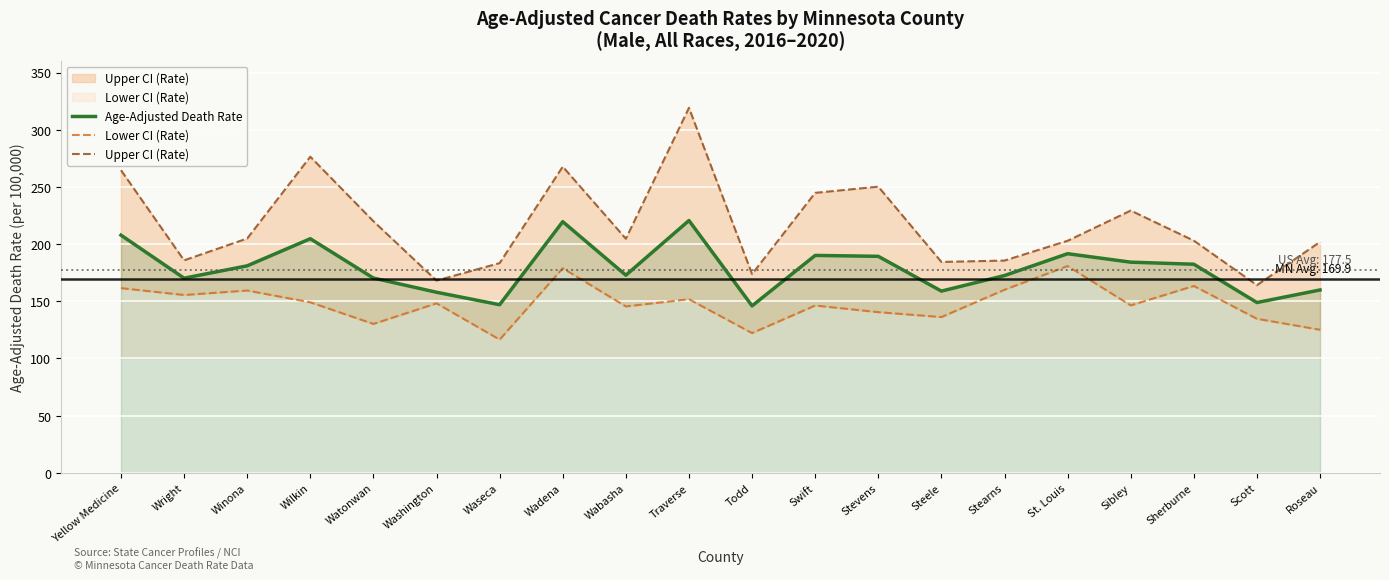

Rank the categories by Upper CI (Rate) value from lowest to highest.

Scott, Washington, Todd, Waseca, Steele, Stearns, Wright, Roseau, St. Louis, Sherburne, Wabasha, Winona, Watonwan, Sibley, Swift, Stevens, Yellow Medicine, Wadena, Wilkin, Traverse